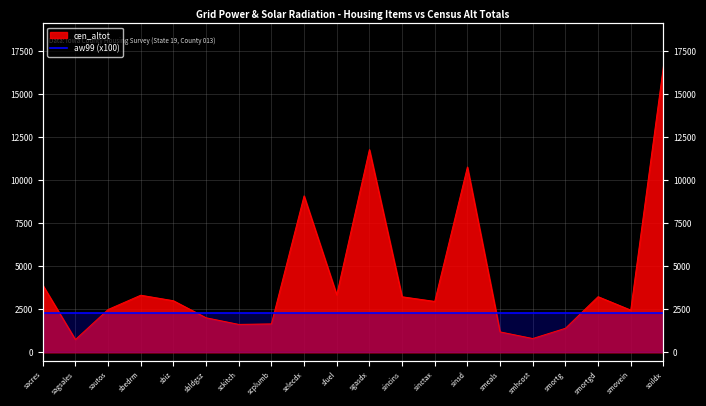

At which label is the value closest to 8672?

selecdx